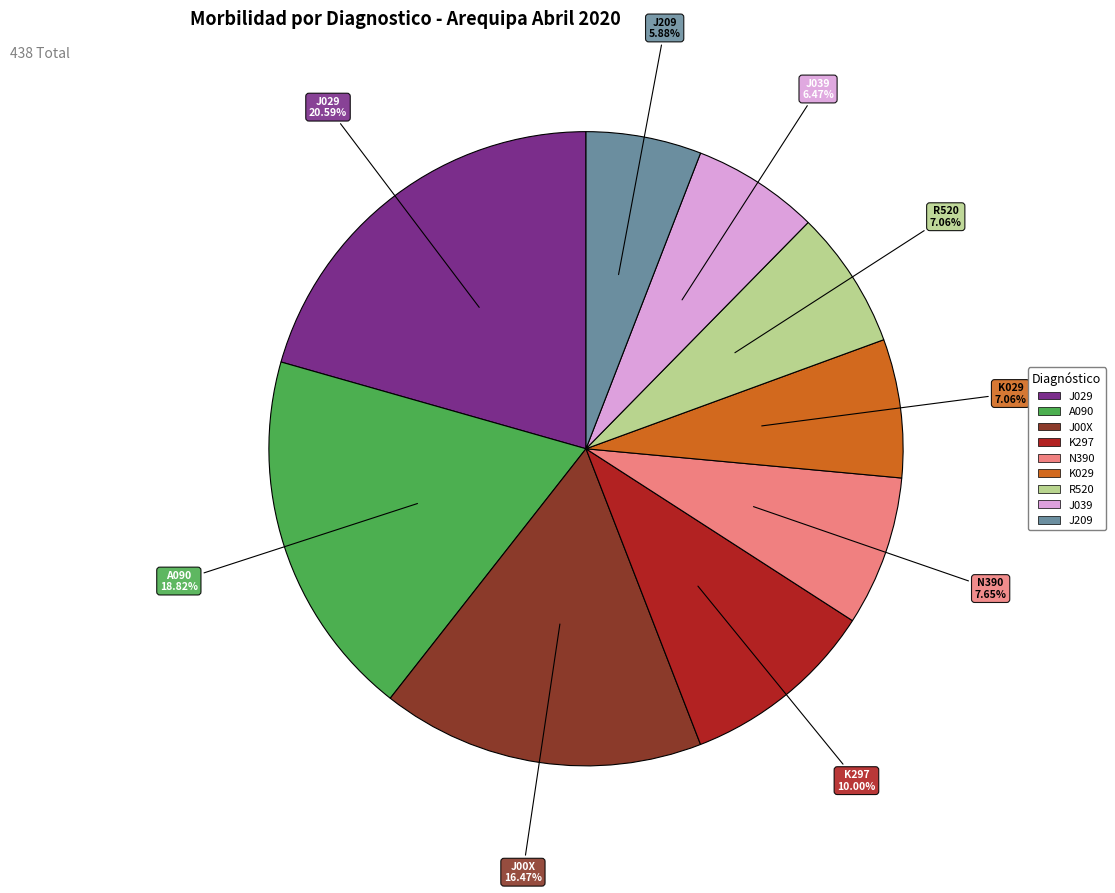

Is there a majority slice in this chart?

No